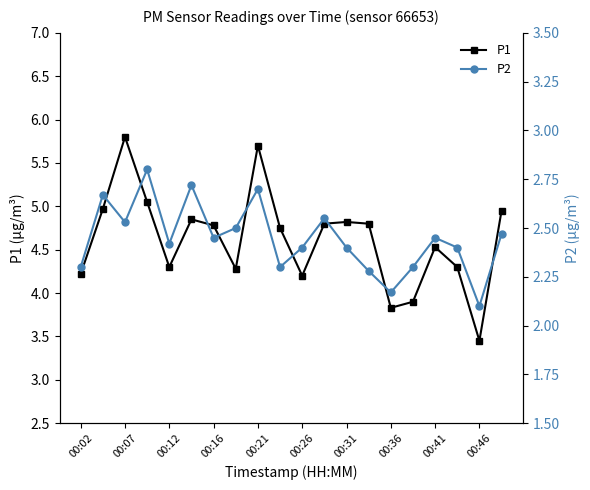

List the series in order of their peak value, highest first.

P1, P2